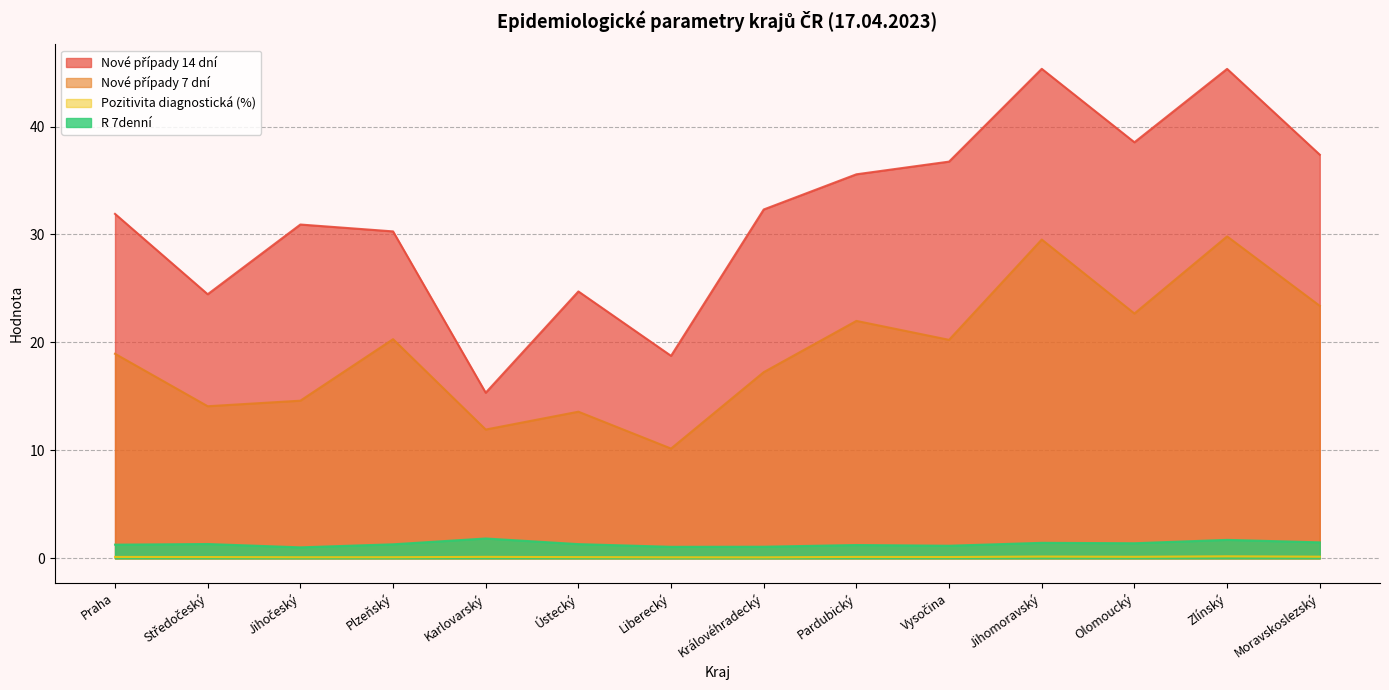

The R 7denní series shows 2.6 at Moravskoslezský. True or false?

False